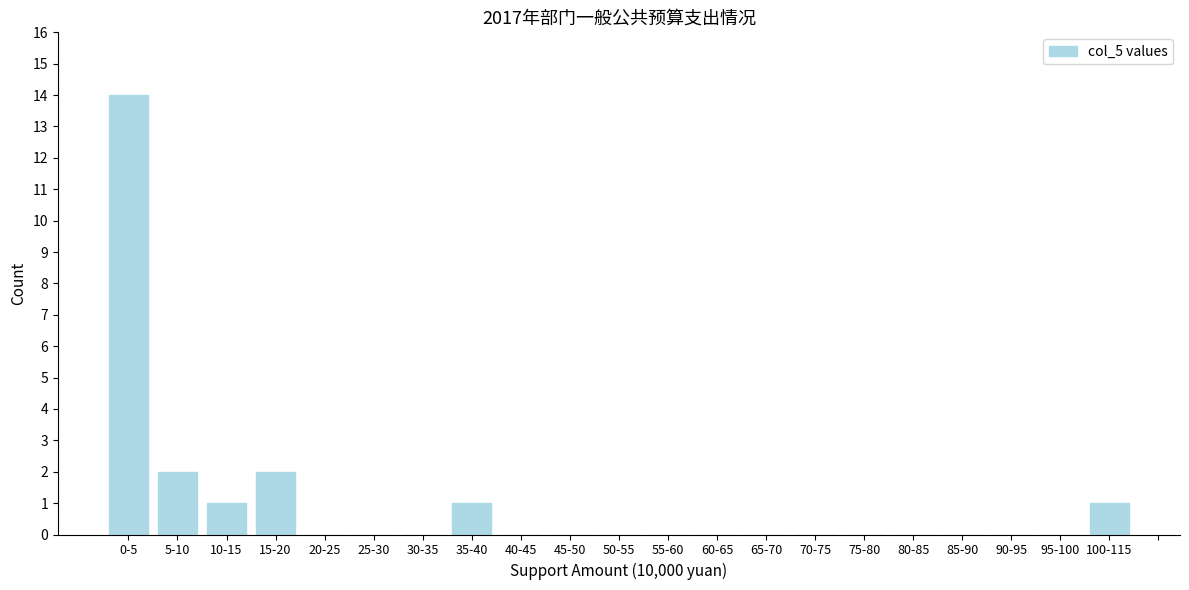

Reading left to right, transcribe all the data shown in this chart.

0-5=14	5-10=2	10-15=1	15-20=2	20-25=0	25-30=0	30-35=0	35-40=1	40-45=0	45-50=0	50-55=0	55-60=0	60-65=0	65-70=0	70-75=0	75-80=0	80-85=0	85-90=0	90-95=0	95-100=0	100-115=1